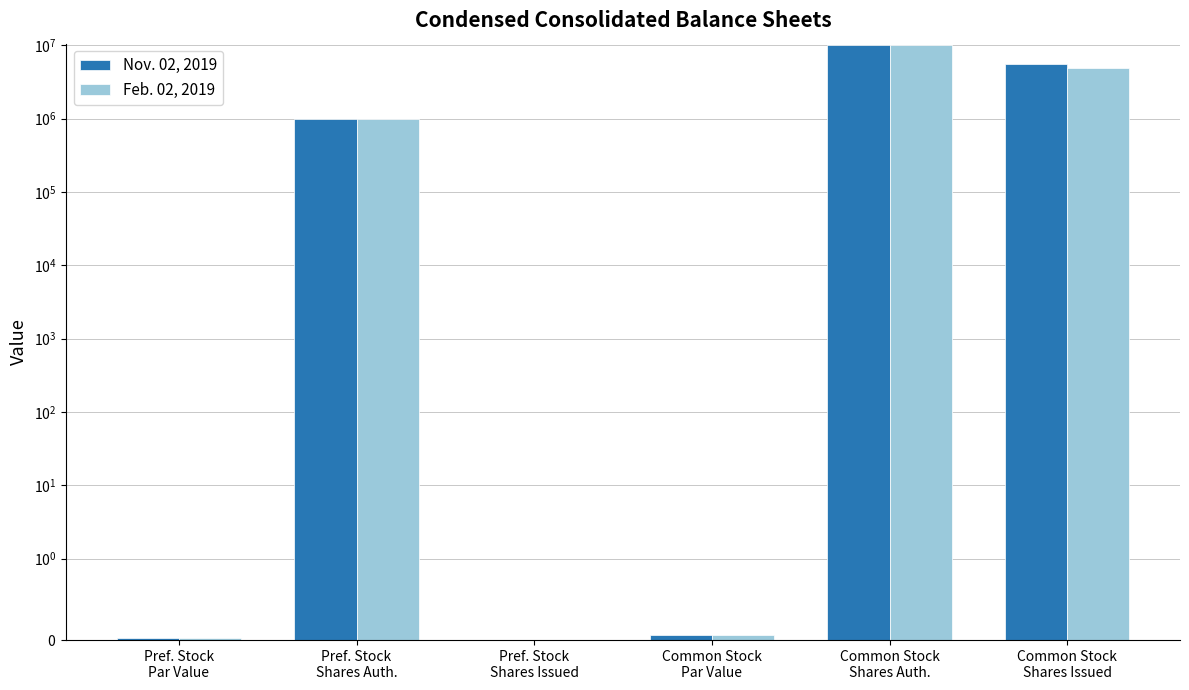

What is the difference between the second highest and second lowest values in the Nov. 02, 2019 series?

5570530.0